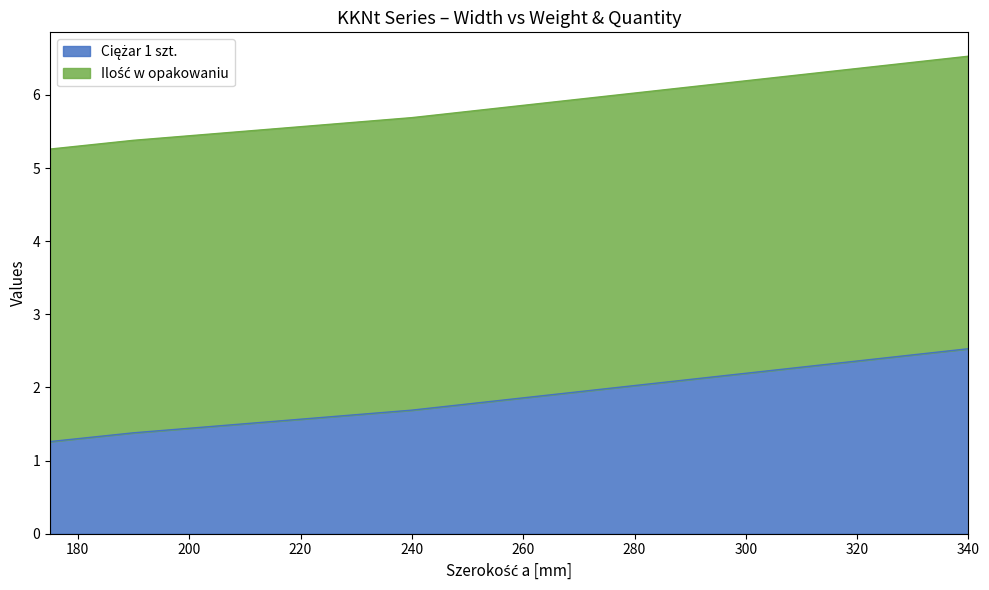

How many categories are shown in the chart?

4